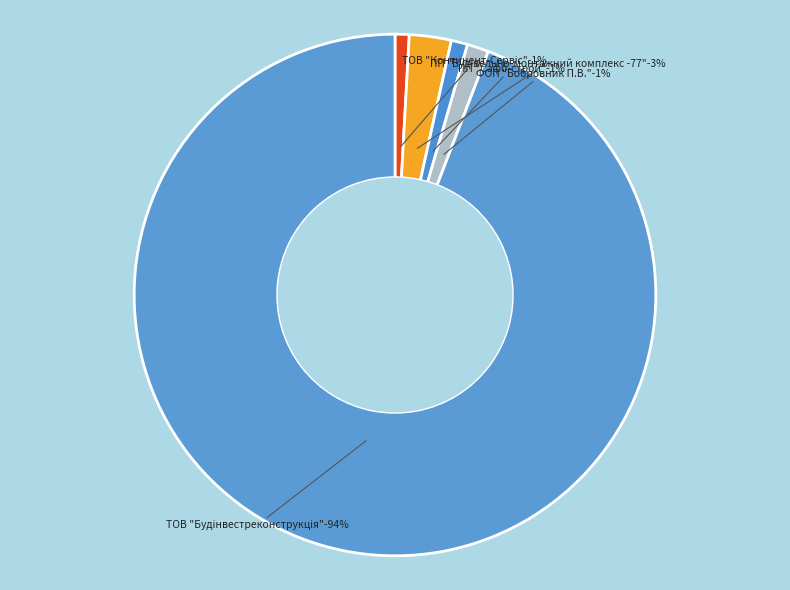

Count the number of slices in the pie.

5